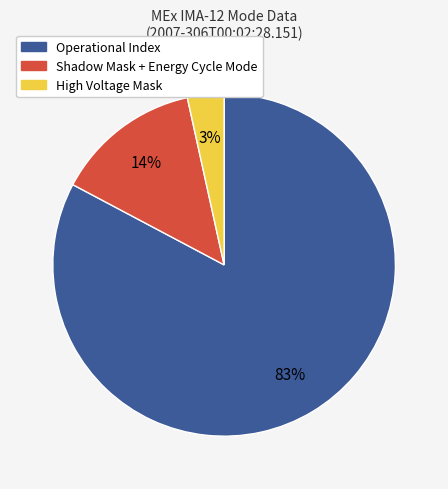

Do Operational Index and Shadow Mask + Energy Cycle Mode together represent more than half of the pie?

Yes